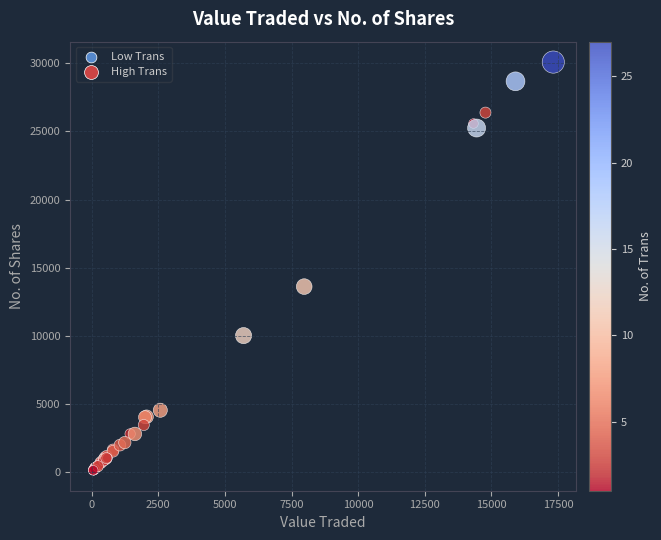

What Y value in the scatter plot is closest to 15100?

13600